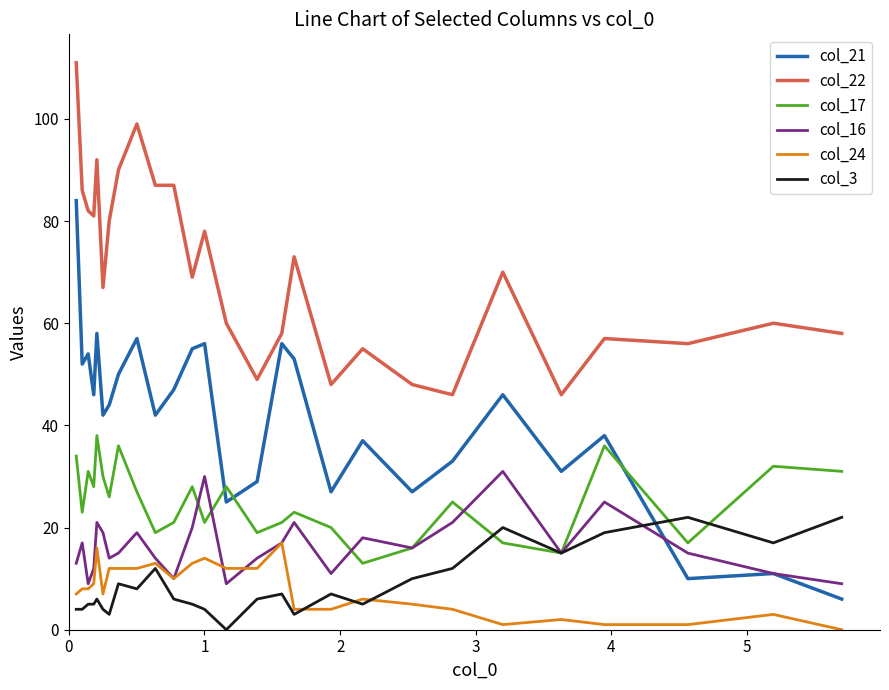

Which series has the largest total across all categories?

col_22